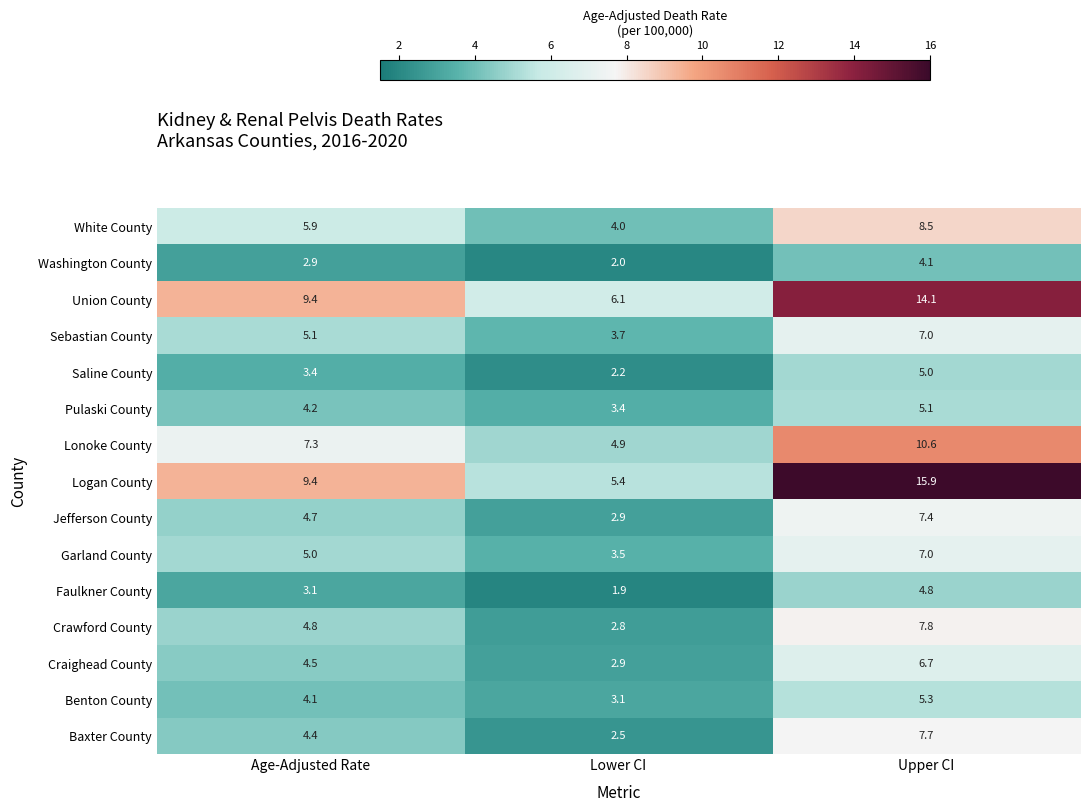

What is the sum of the Washington County values at Upper CI and Age-Adjusted Rate?

7.0